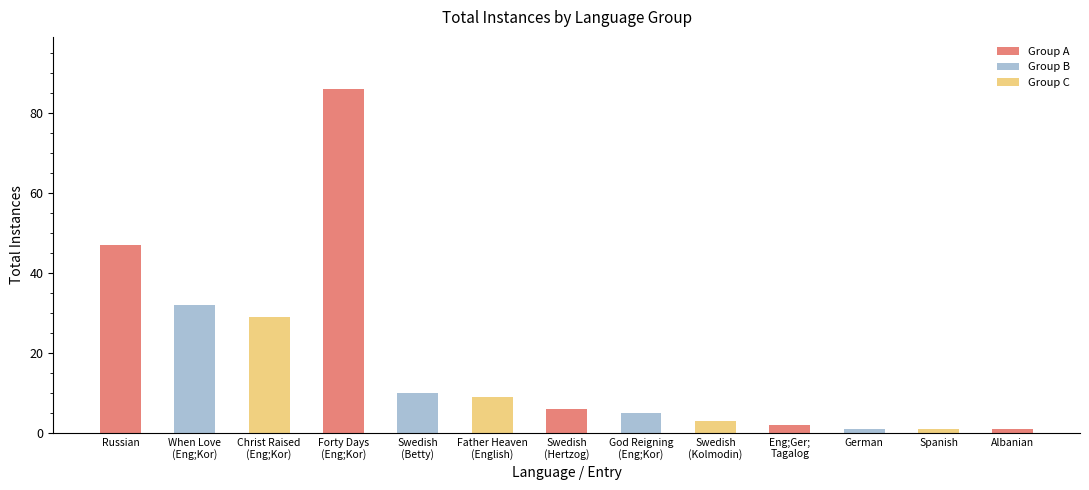

What is the maximum value shown in the chart?

86